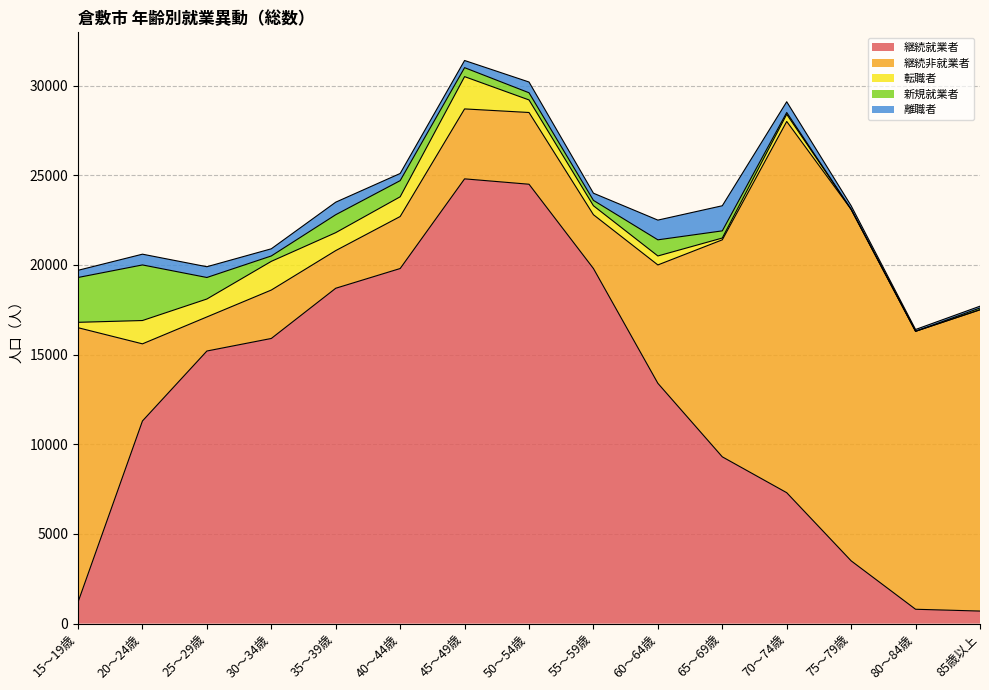

At which label is 新規就業者 closest to 1550?

25～29歳